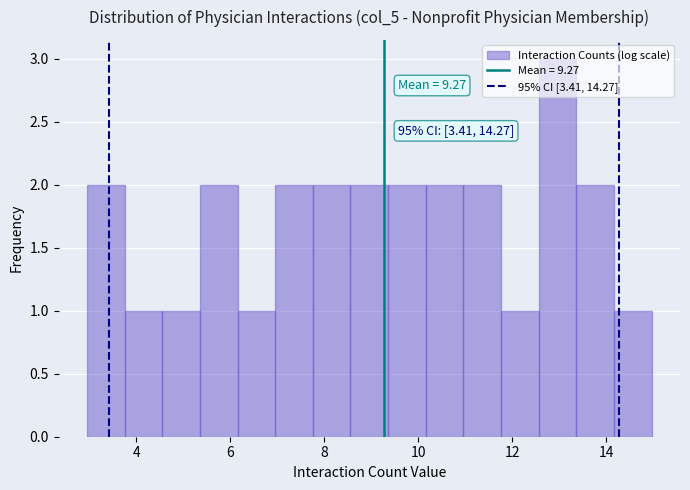

Over which range of the x-axis is the bar tallest?

12.6 to 13.4